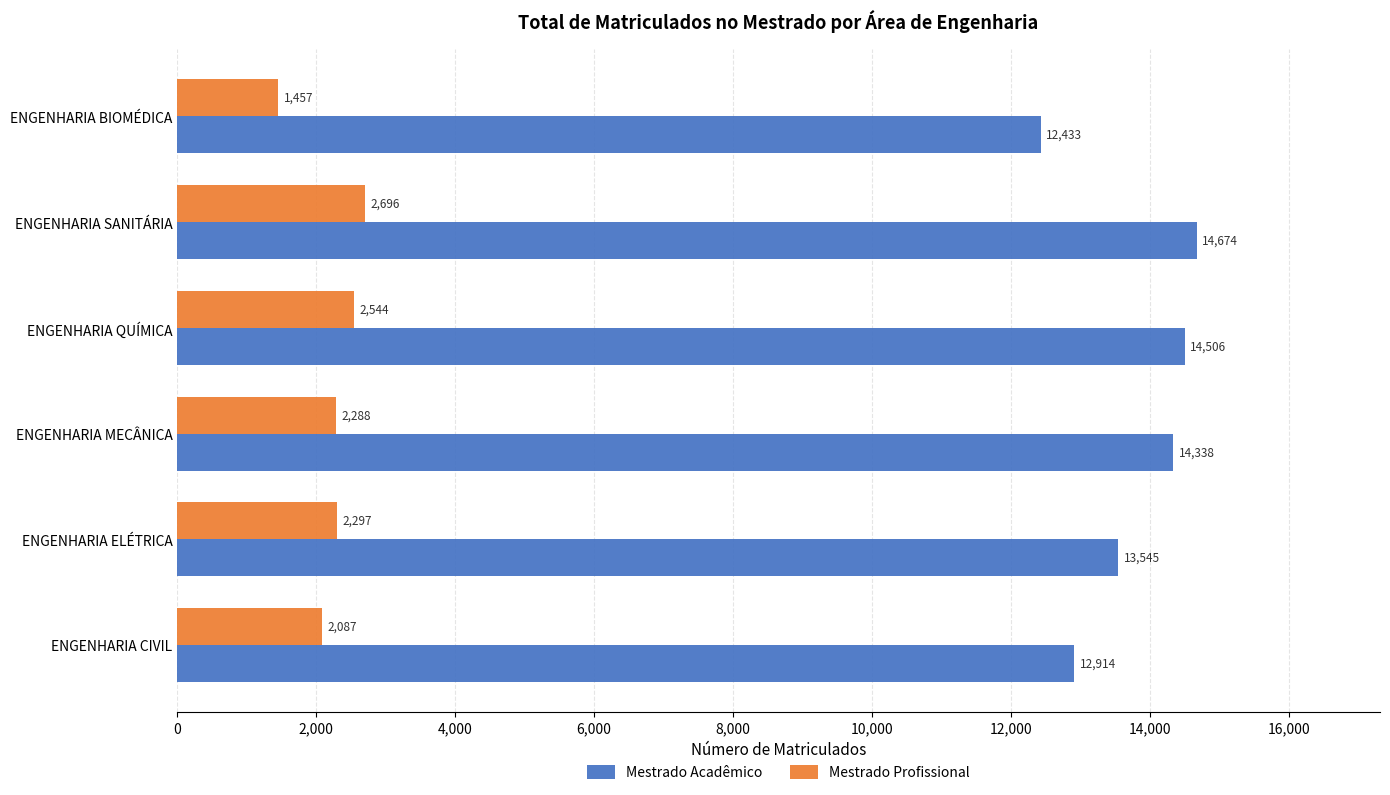

Which series has the largest total across all categories?

Mestrado Acadêmico